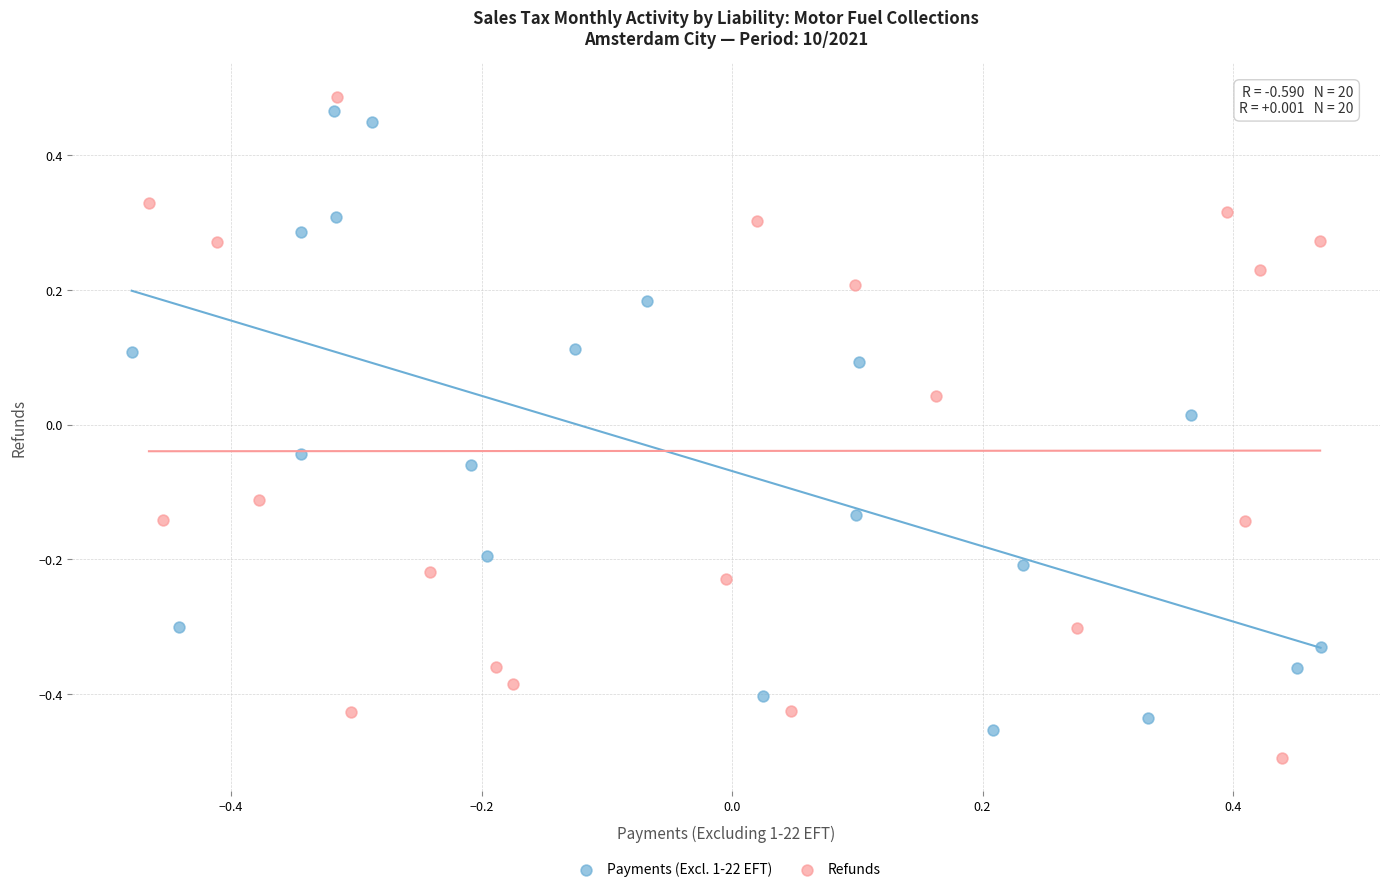

Which series contains the highest Y value?

Refunds